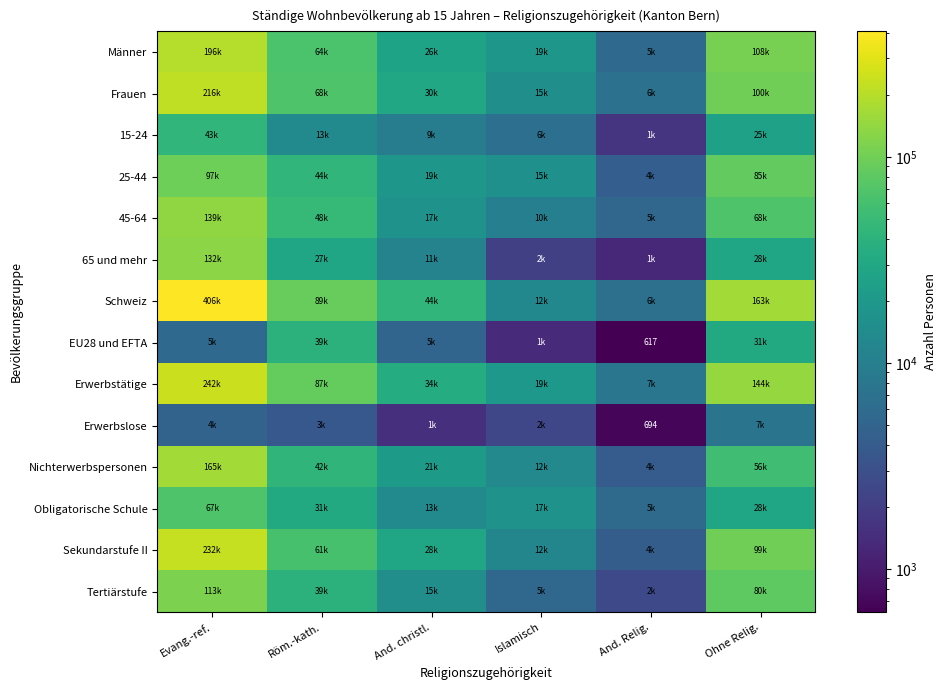

The value of Erwerbstätige at Evang.-ref. is 242556. True or false?

True